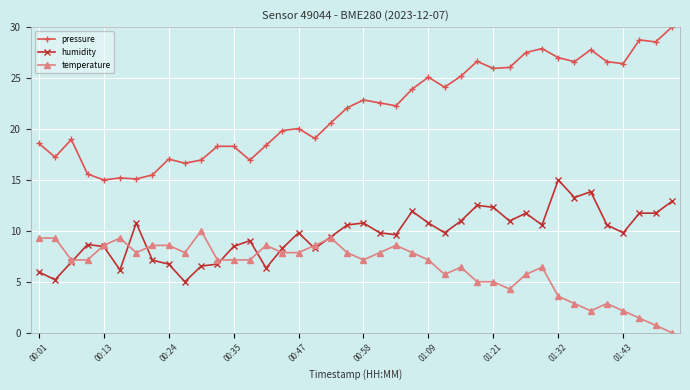

True or false: pressure and temperature cross at least once.

False